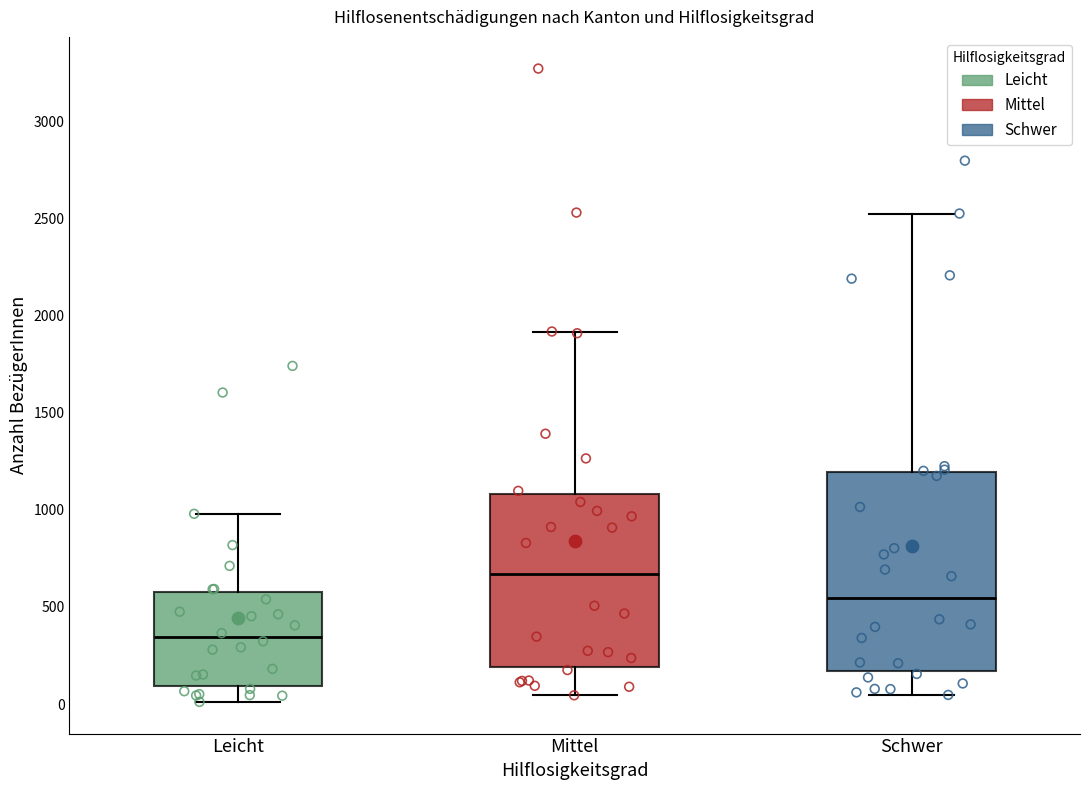

Which box has the highest median line?

Mittel